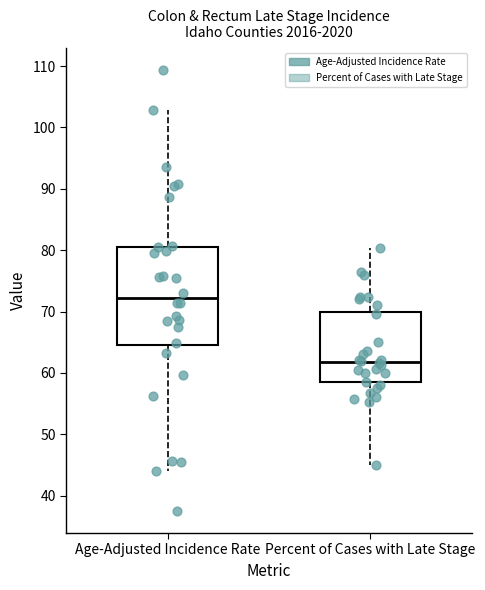

Which box is the tallest, from its lower edge to its upper edge?

Age-Adjusted Incidence Rate